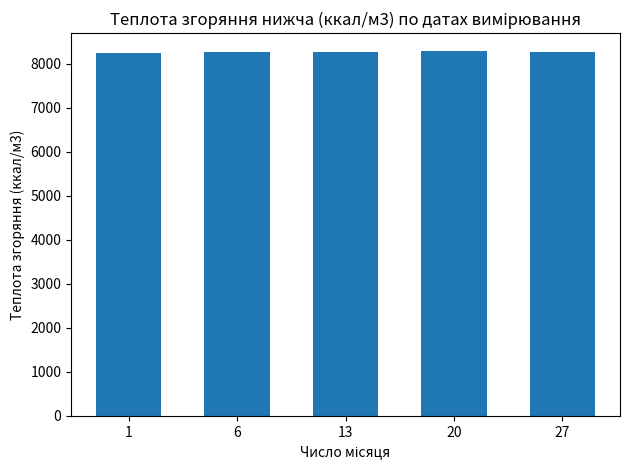

What is the value of the 5th bar from the left?

8269.4